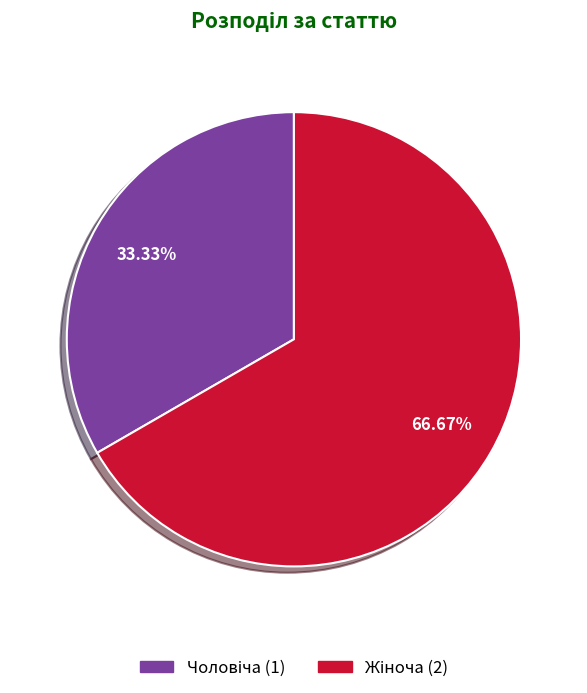

Is there any slice that represents more than half of the pie?

Yes